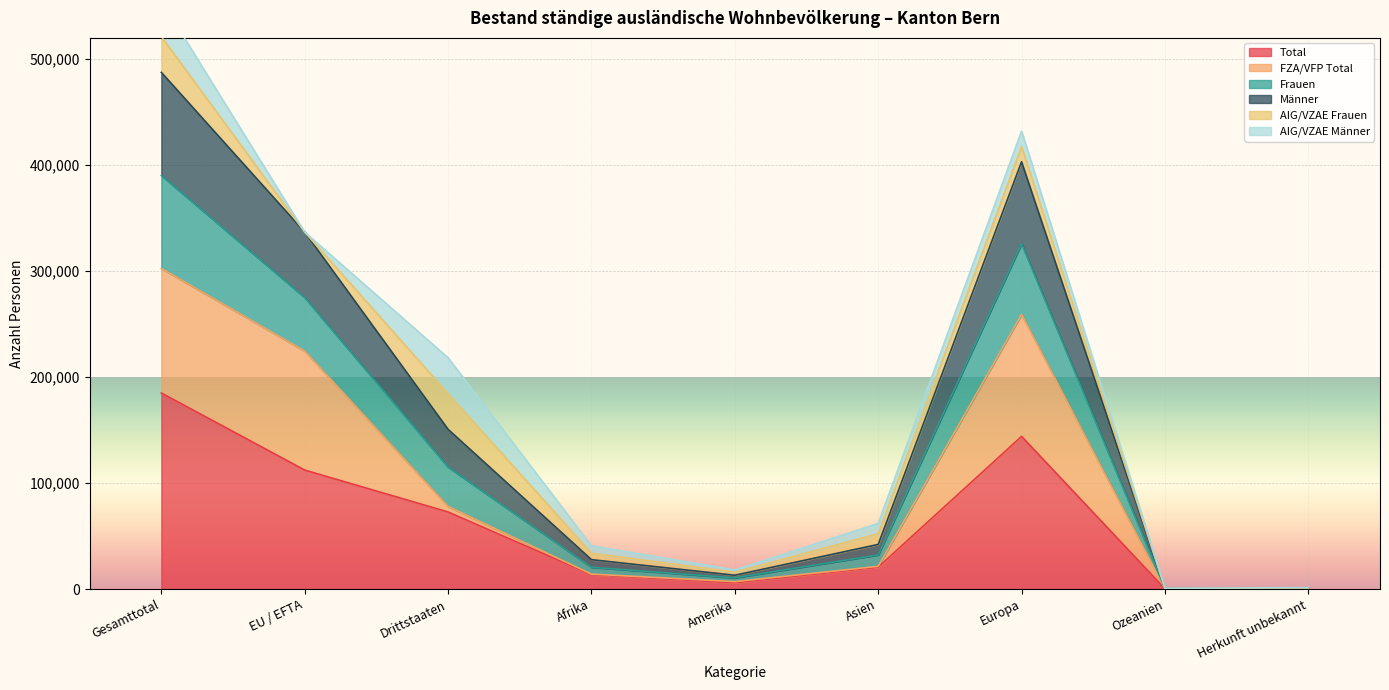

At which label does Total reach its peak?

Gesamttotal